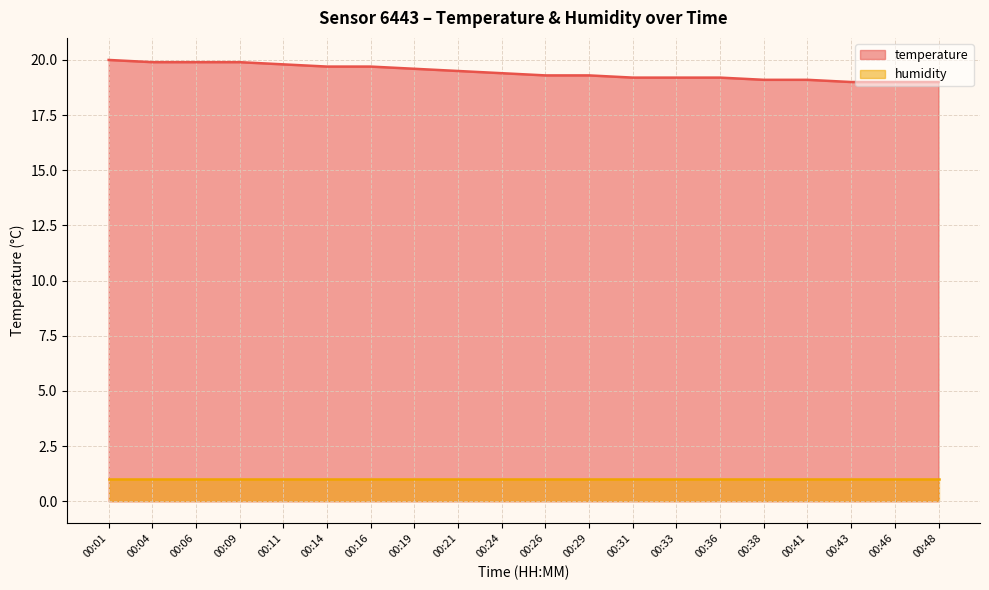

Approximately how many times larger is the value at 00:41 compared to 00:33?

1.0